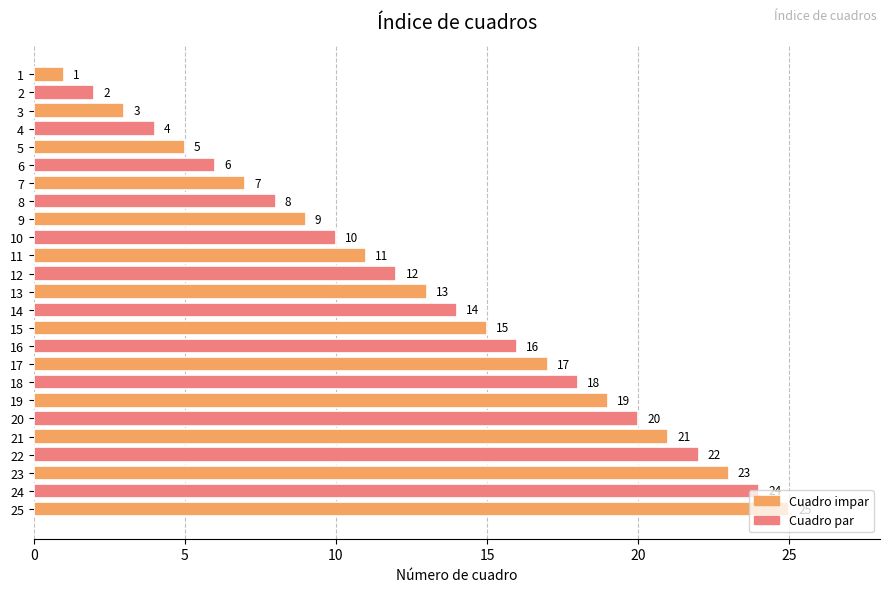

Approximately how many times larger is the value at 9 compared to 22?

0.4